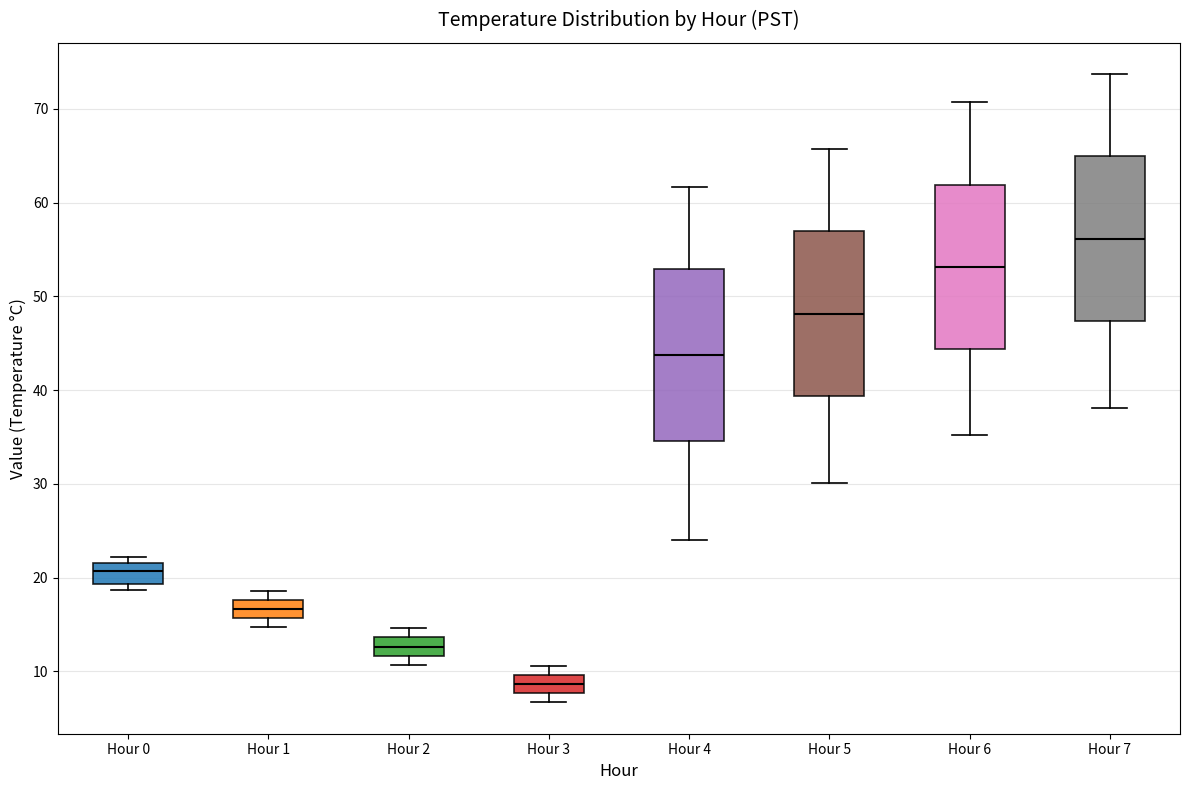

Reading left to right, read every box against the y-axis: the position of its median line, the range the box covers, and the ends of its whiskers. The values are not printed on the chart, so give them approximately, as read against the axis.

Hour 0: median 21, box 19 to 22, whiskers 19 (just below the box's lower edge) to 22 (just above the box's upper edge)
Hour 1: median 17, box 16 to 18, whiskers 15 to 19
Hour 2: median 13, box 12 to 14, whiskers 11 to 15
Hour 3: median 9, box 8 to 10, whiskers 7 to 11
Hour 4: median 44, box 35 to 53, whiskers 24 to 62
Hour 5: median 48, box 39 to 57, whiskers 30 to 66
Hour 6: median 53, box 44 to 62, whiskers 35 to 71
Hour 7: median 56, box 47 to 65, whiskers 38 to 74